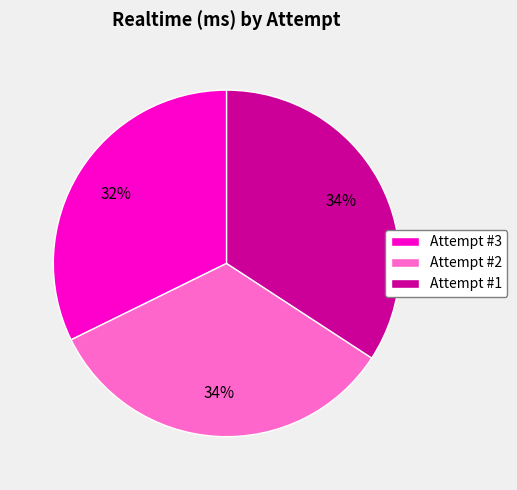

Does Attempt #1 account for over 50% of the chart?

No